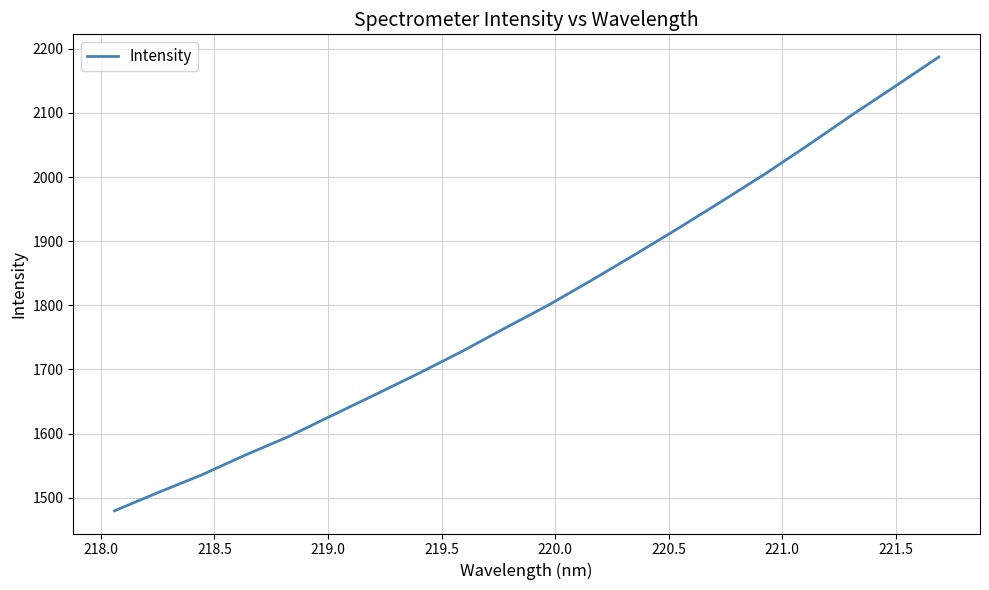

How many series are shown in this chart?

1